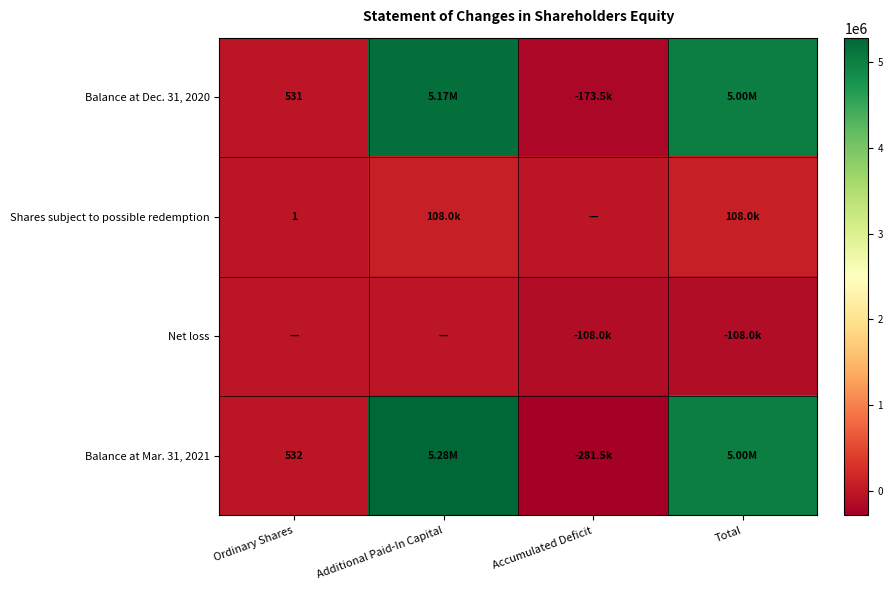

Which series has the largest range (max minus min)?

Balance at Mar. 31, 2021